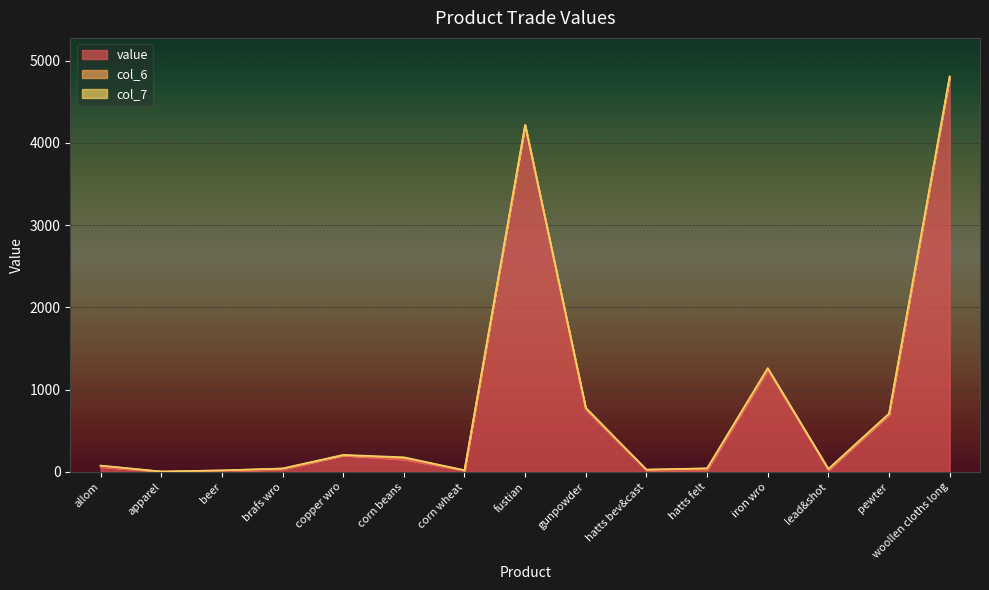

At which category is the sum across all series the highest?

woollen cloths long